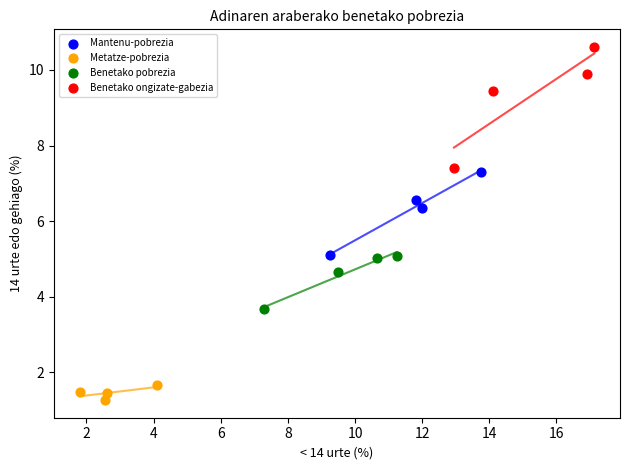

Which series reaches the minimum Y coordinate?

Metatze-pobrezia